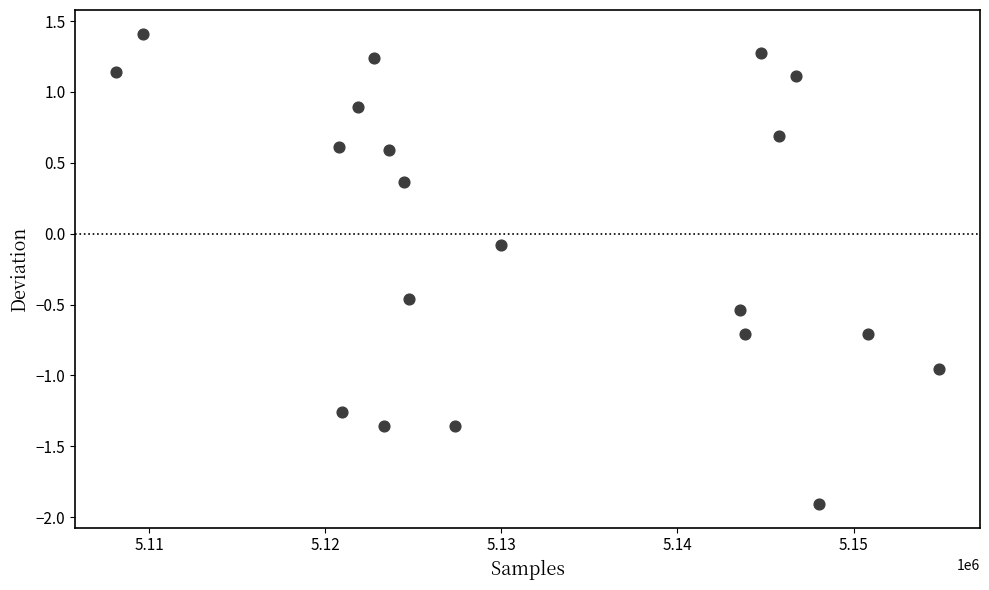

What is the range of X values (max minus min)?

46701.0